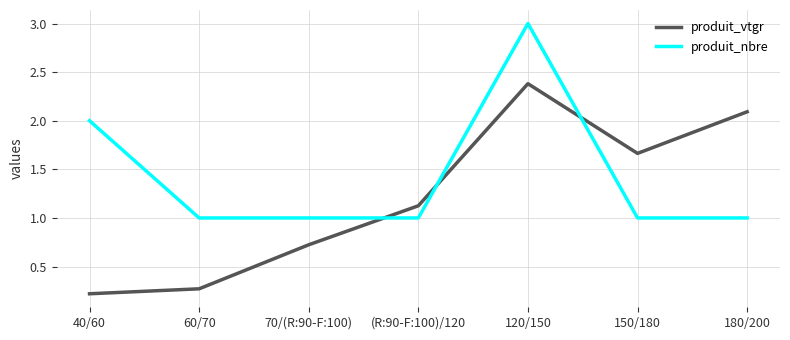

The produit_vtgr series shows 2.4 at 120/150. True or false?

True